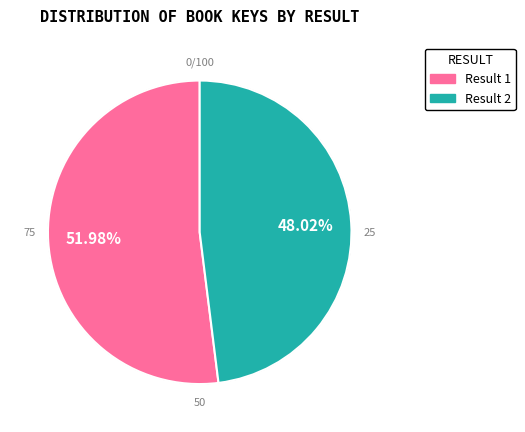

Is there a majority slice in this chart?

Yes